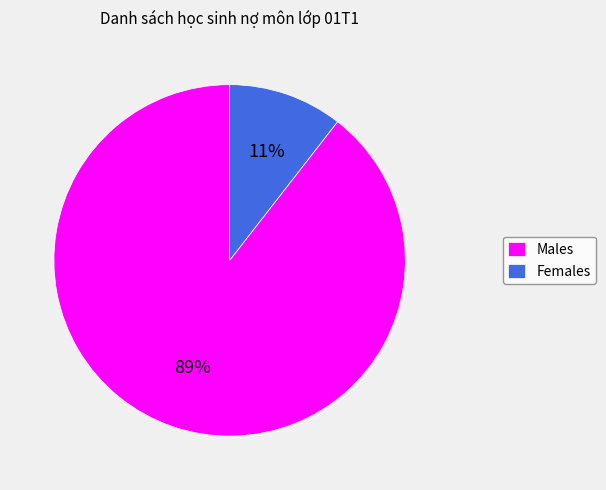

Is there any slice that represents more than half of the pie?

Yes